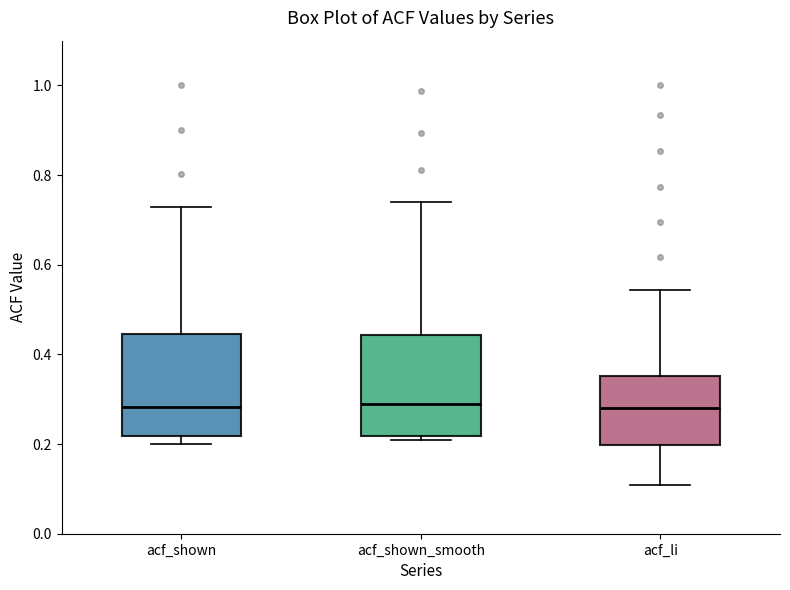

Where is the lower edge of the box for acf_li on the y-axis? The values are not printed on the chart, so give them approximately, as read against the axis.

0.20